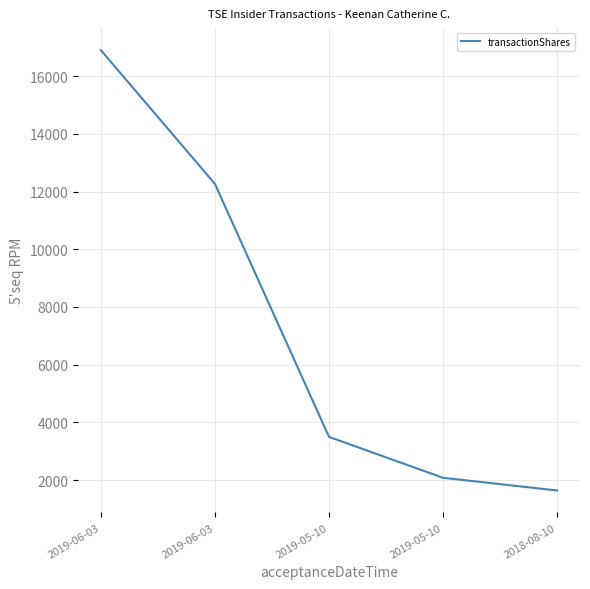

Where is the data nearest to the value 9270?

2019-06-03